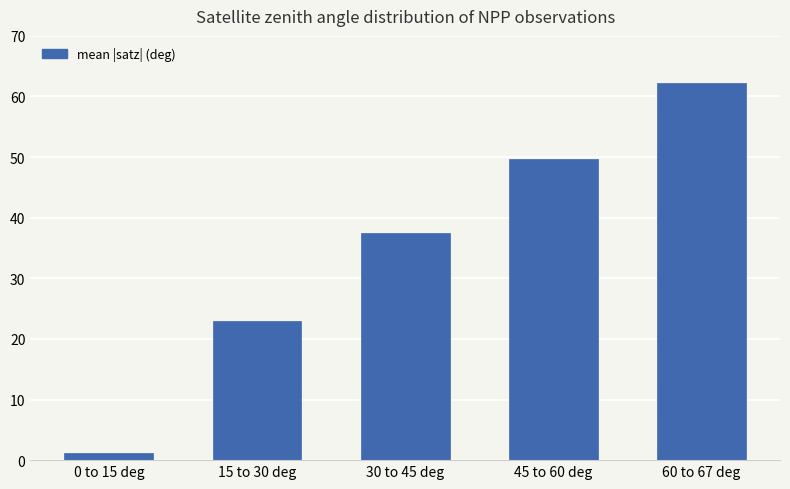

Rank the categories by value from highest to lowest.

60 to 67 deg, 45 to 60 deg, 30 to 45 deg, 15 to 30 deg, 0 to 15 deg